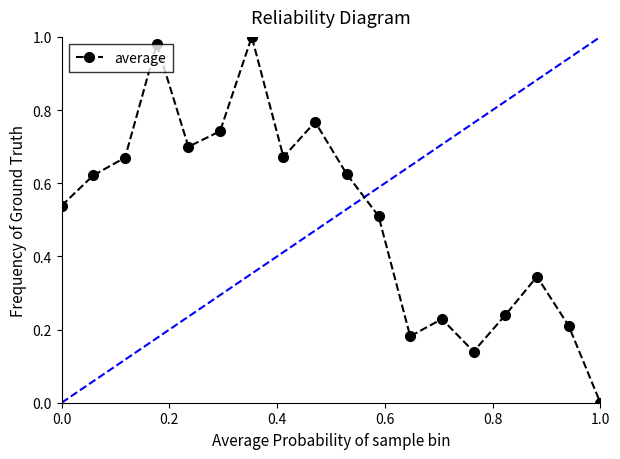

True or false: the data has more than 1 interior local peaks.

True